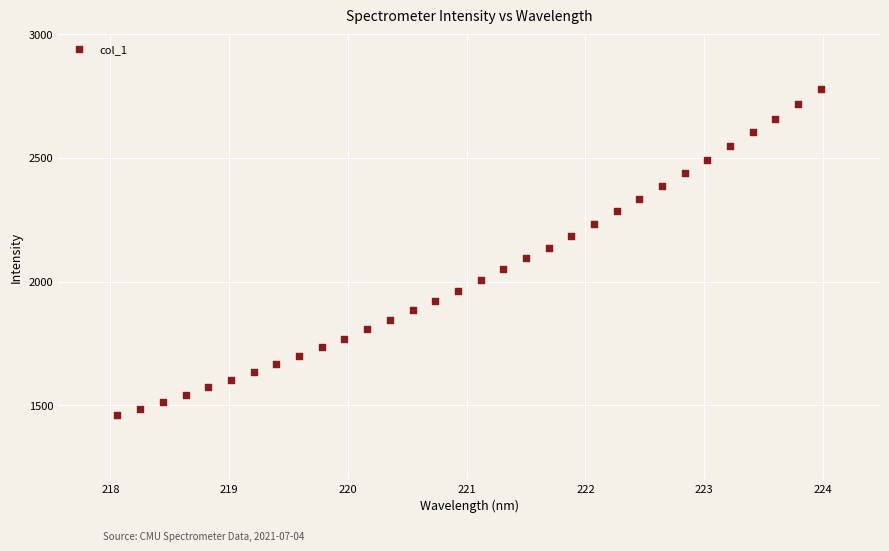

What is the range of X values (max minus min)?

5.9